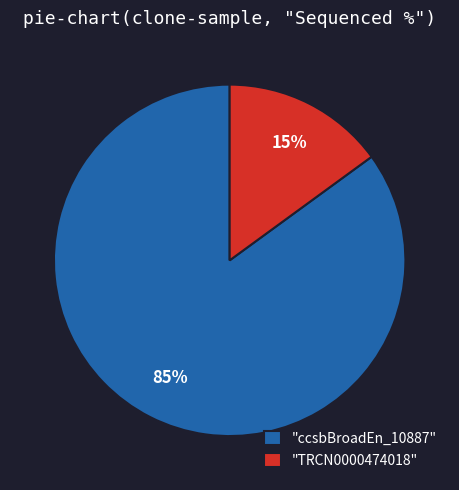

The "ccsbBroadEn_10887" slice represents 97% of the pie. True or false?

False